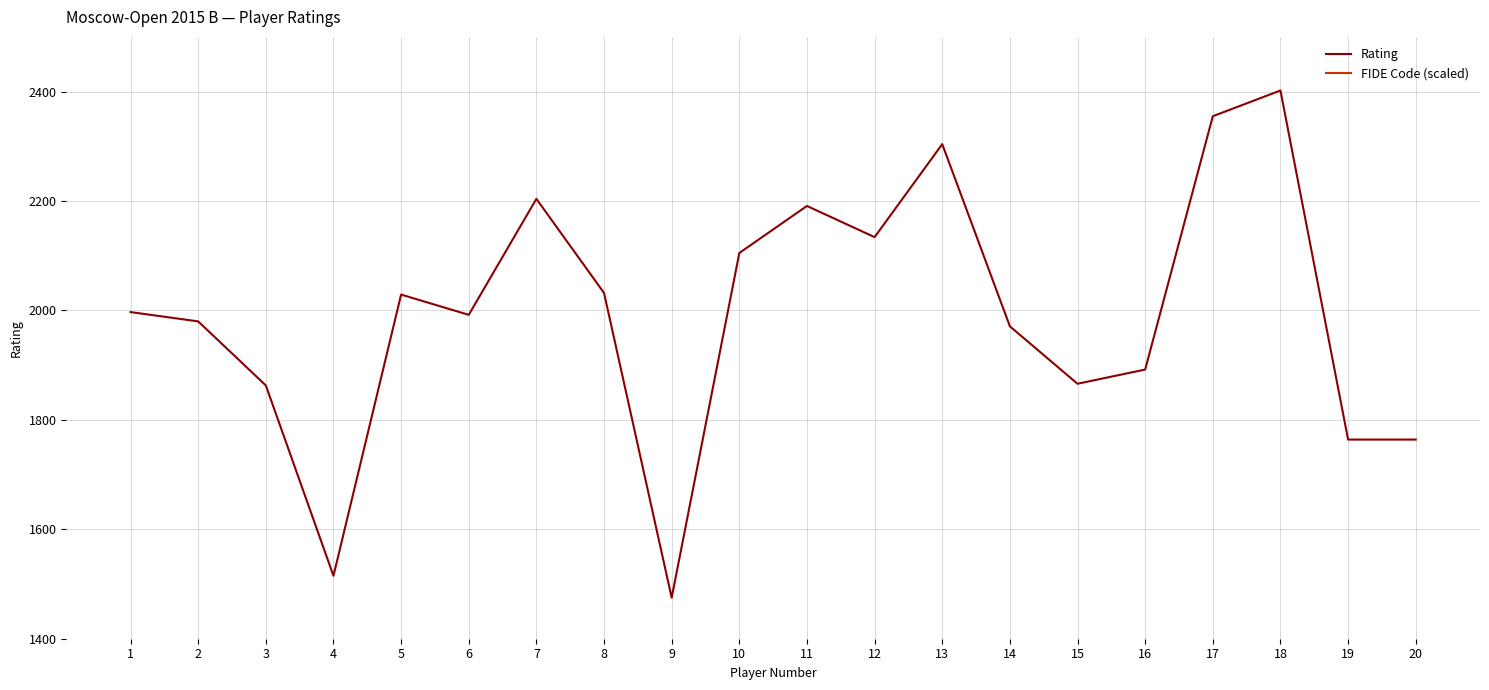

At 8, list the series in order from smallest to largest.

Rating, FIDE Code (scaled)